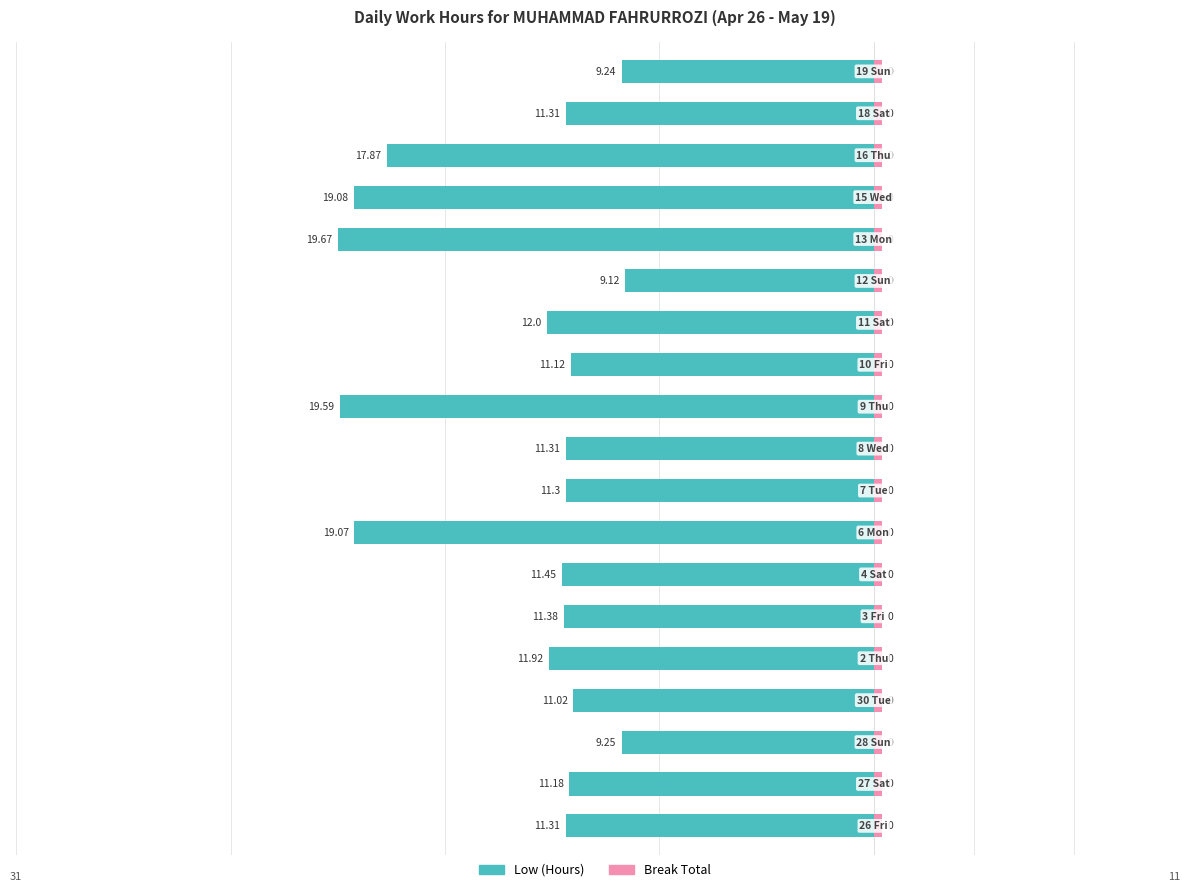

What are all the series names shown in the legend?

Low (Hours), Break Total